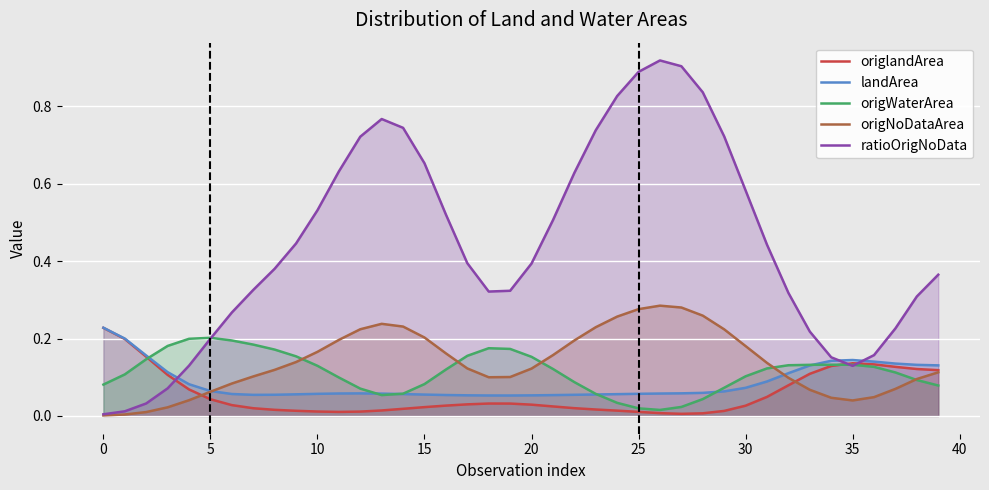

True or false: origWaterArea and origlandArea intersect in this chart.

True